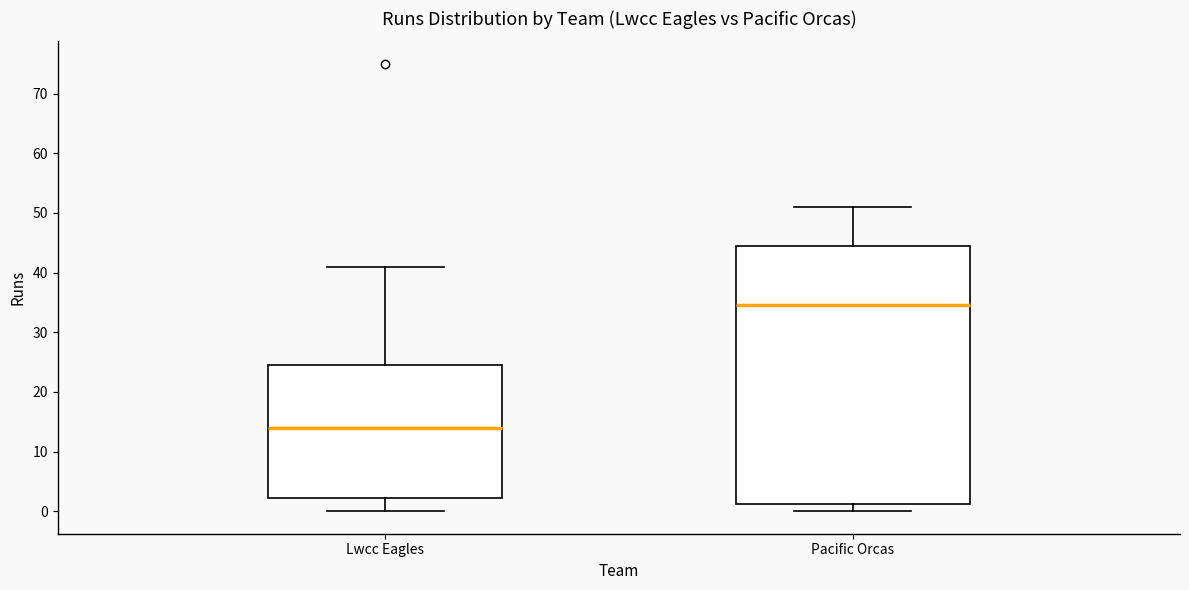

Which box is the tallest, from its lower edge to its upper edge?

Pacific Orcas